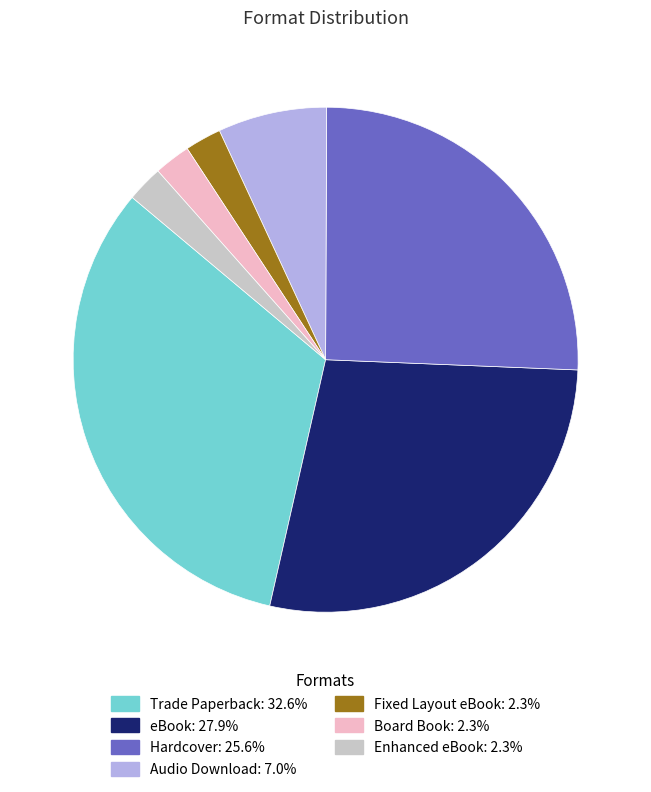

Is there any slice that represents more than half of the pie?

No